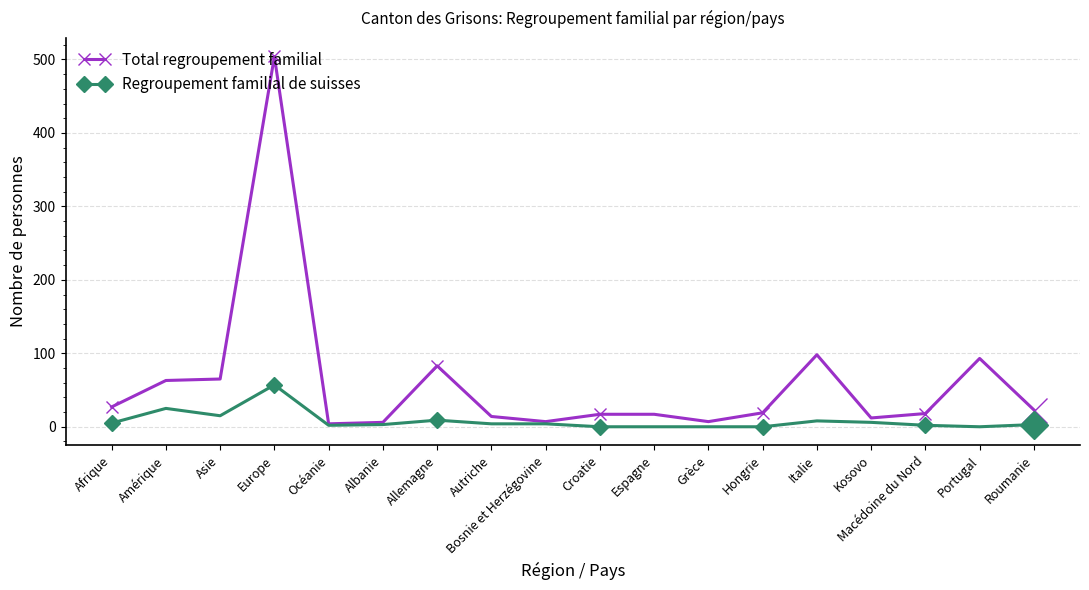

List the series in order of their overall mean, lowest first.

Regroupement familial de suisses, Total regroupement familial